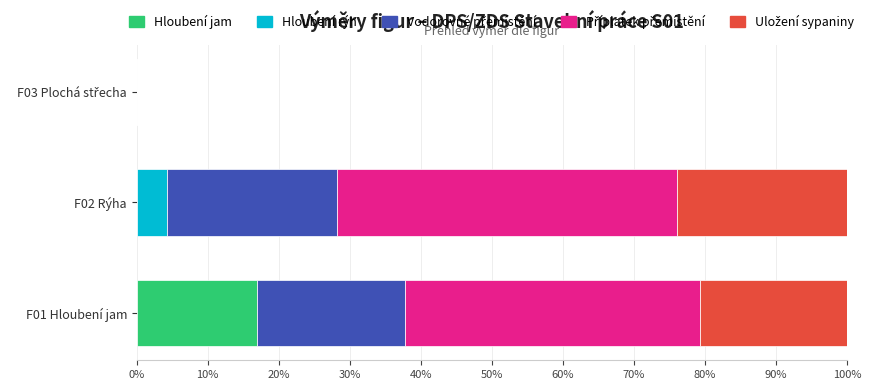

Is it true that Hloubení jam equals 5.8 at F02 Rýha?

False